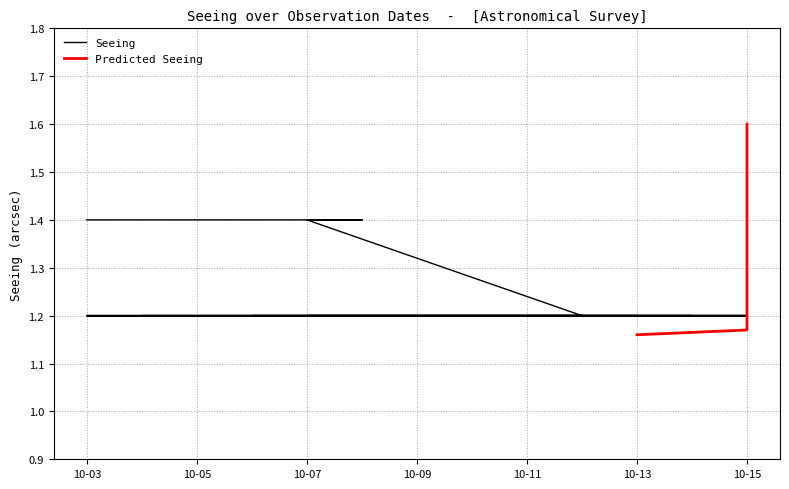

At how many categories does at least one series exceed 1?

39